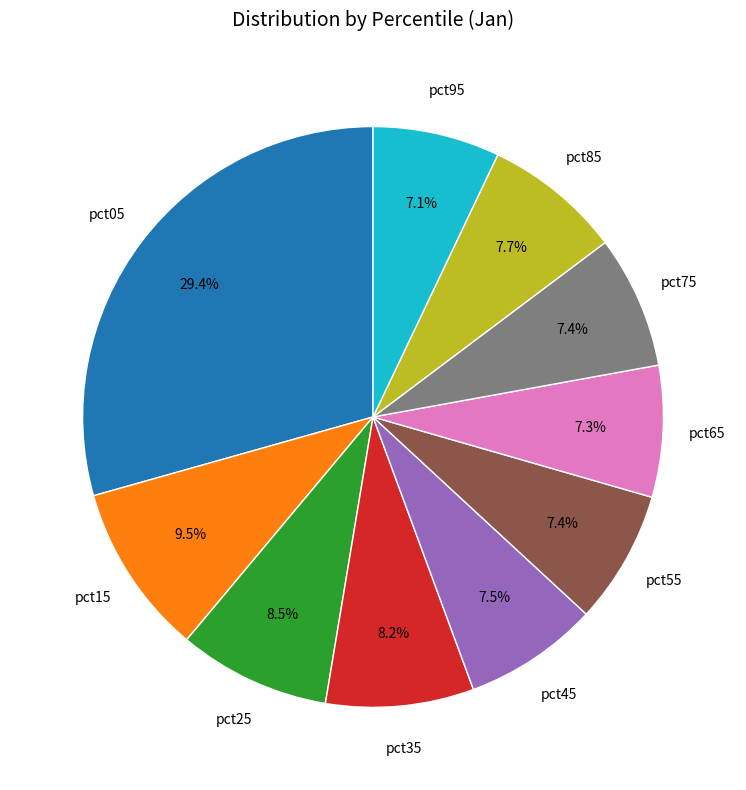

To the nearest percent, what is the difference between the largest and smallest slice percentages?

22%